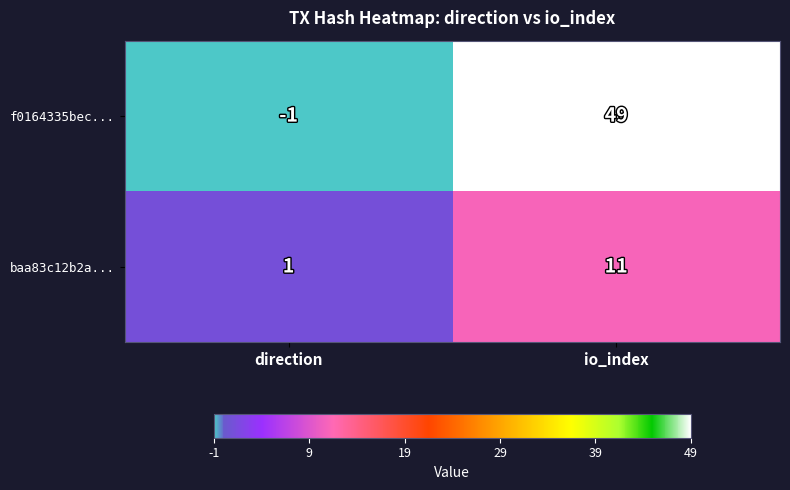

Which series has the widest spread of values?

f0164335bec...